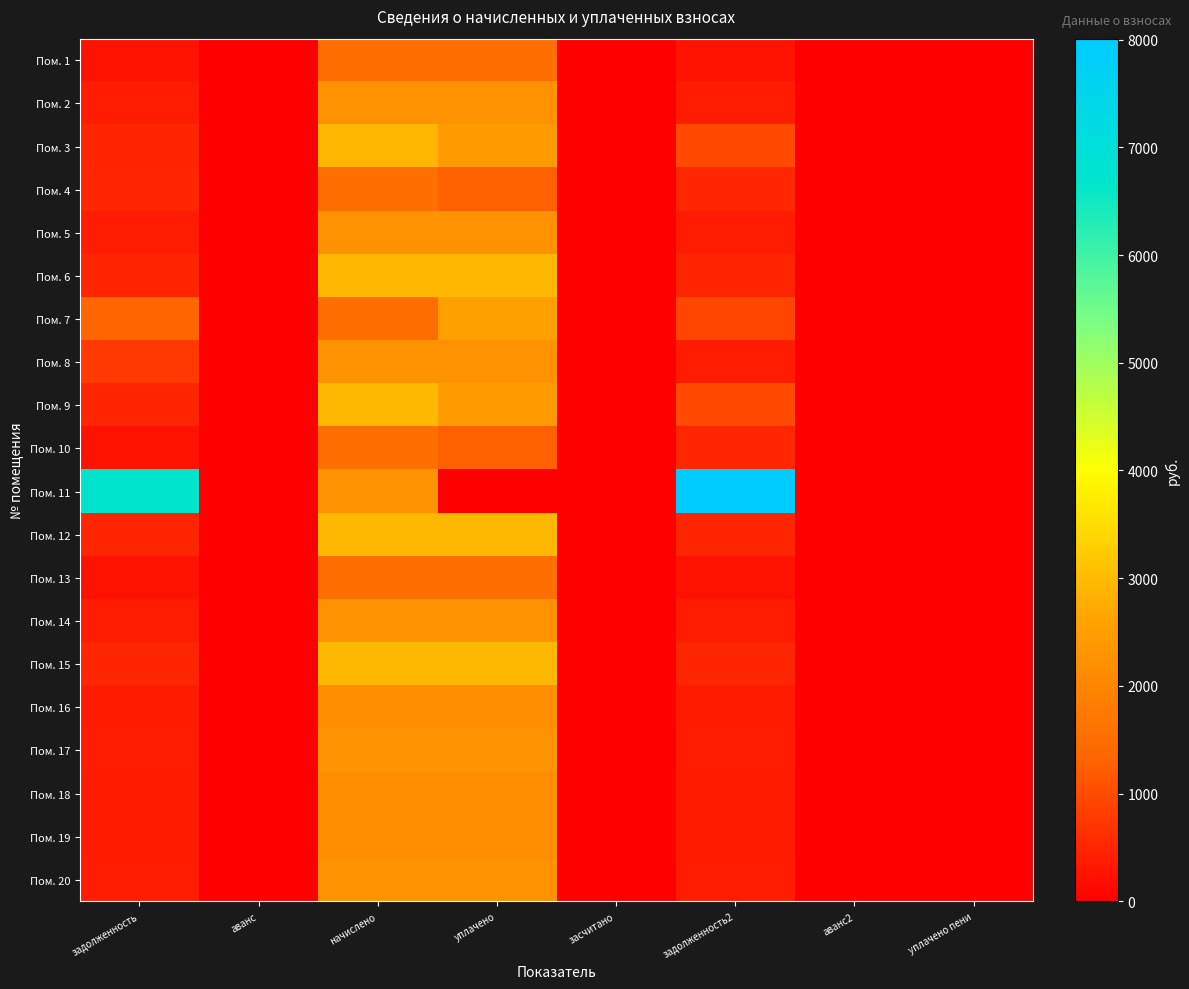

What is the spread (max minus min) of values at задолженность2?

7756.9